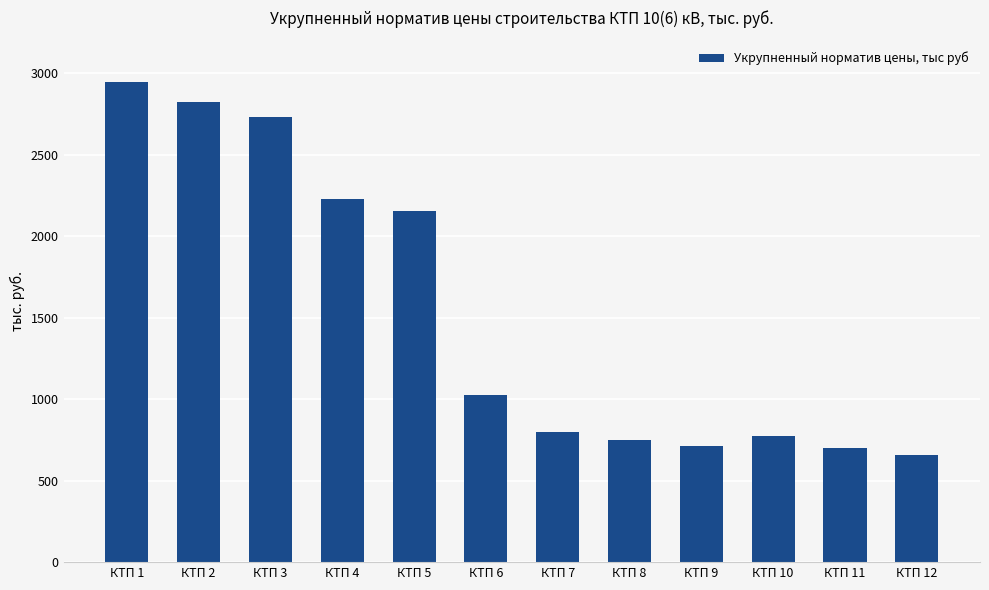

The chart shows a value of 338 at КТП 7. True or false?

False